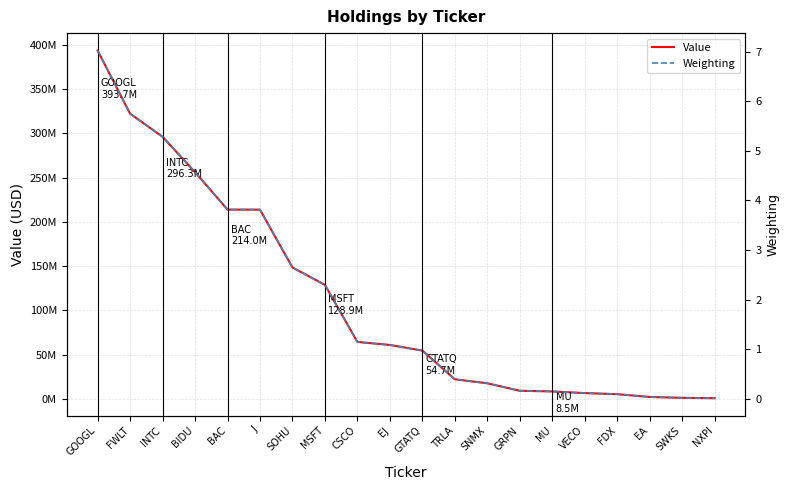

At how many categories does at least one series exceed 131713847?

7